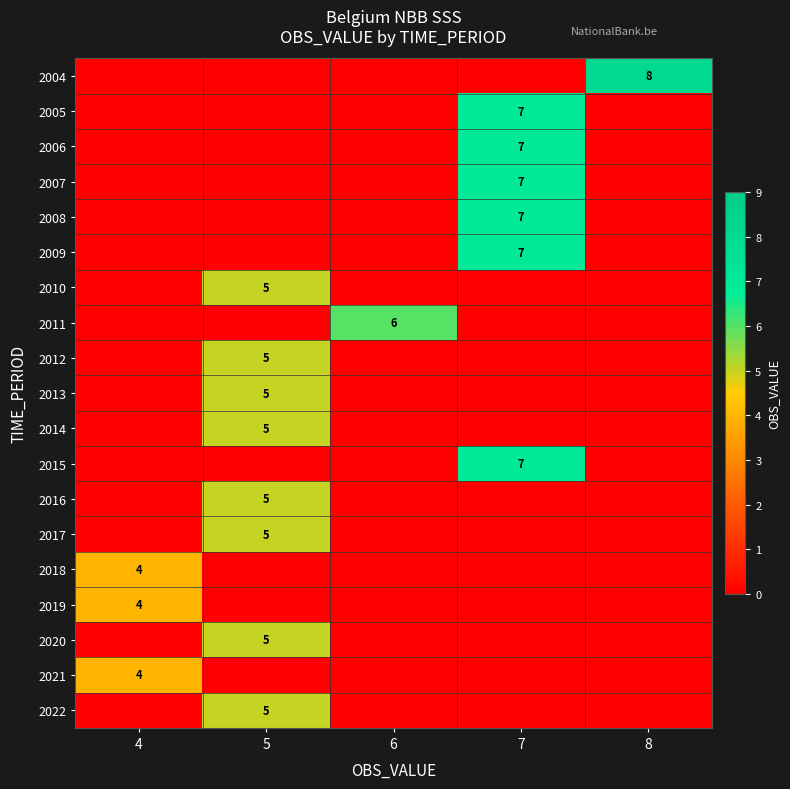

Between 5 and 6, which series saw the biggest shift?

row_7